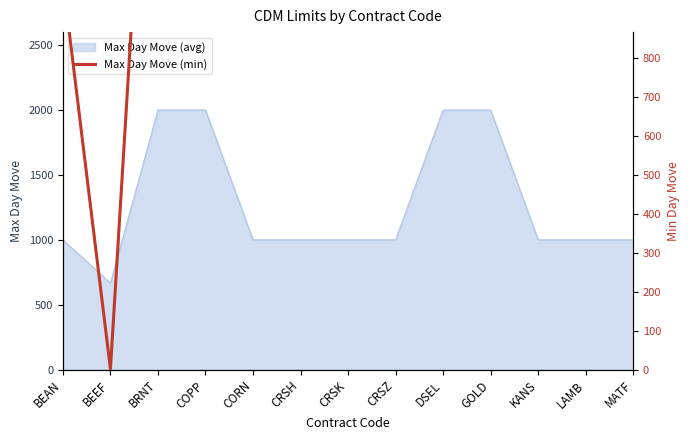

How many interior local valleys (lower than both neighbors) does the data have?

1